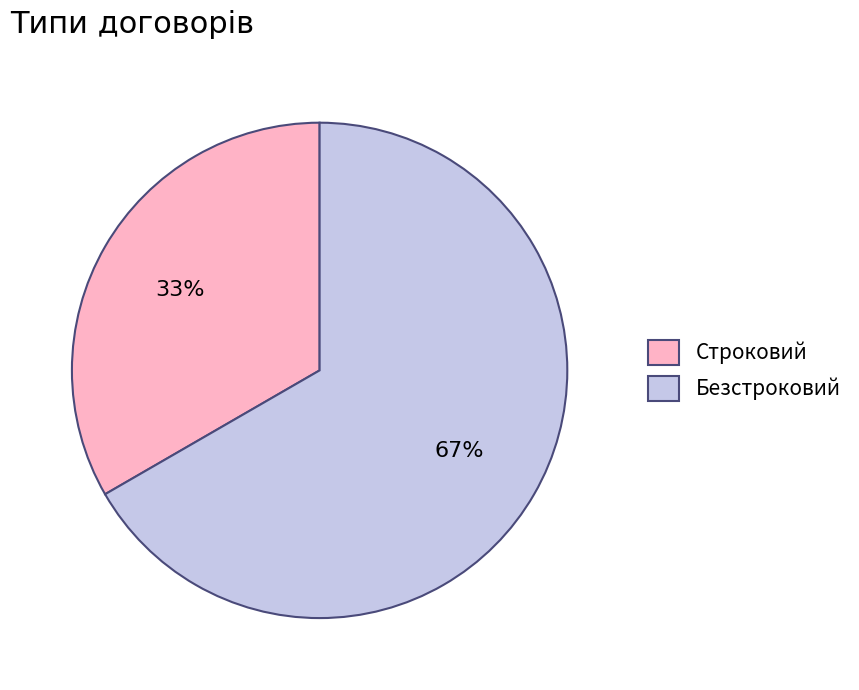

Do Безстроковий and Строковий together represent more than half of the pie?

Yes